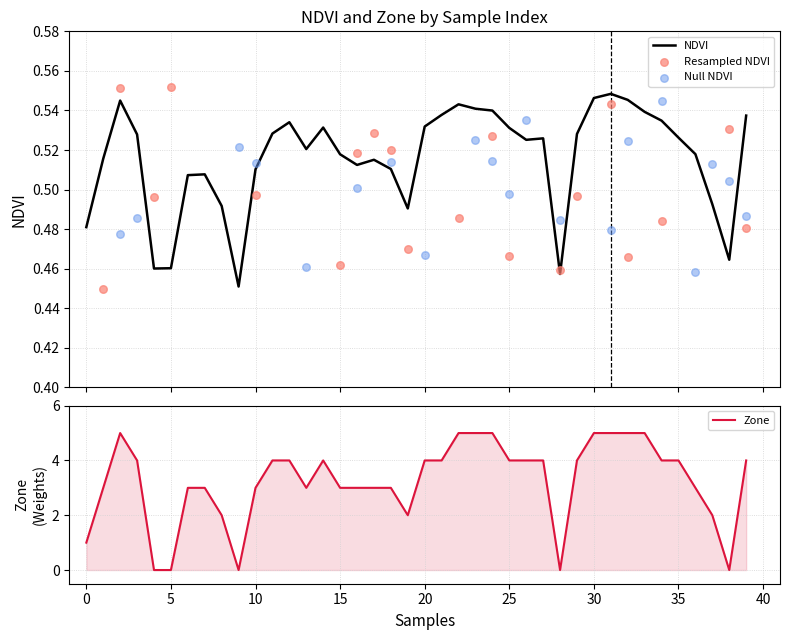

At how many categories does at least one series exceed 2?

31